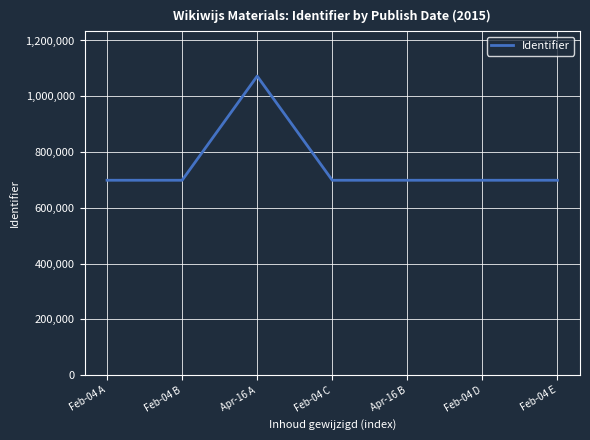

At which label does the data first exceed 698793?

Feb-04 A